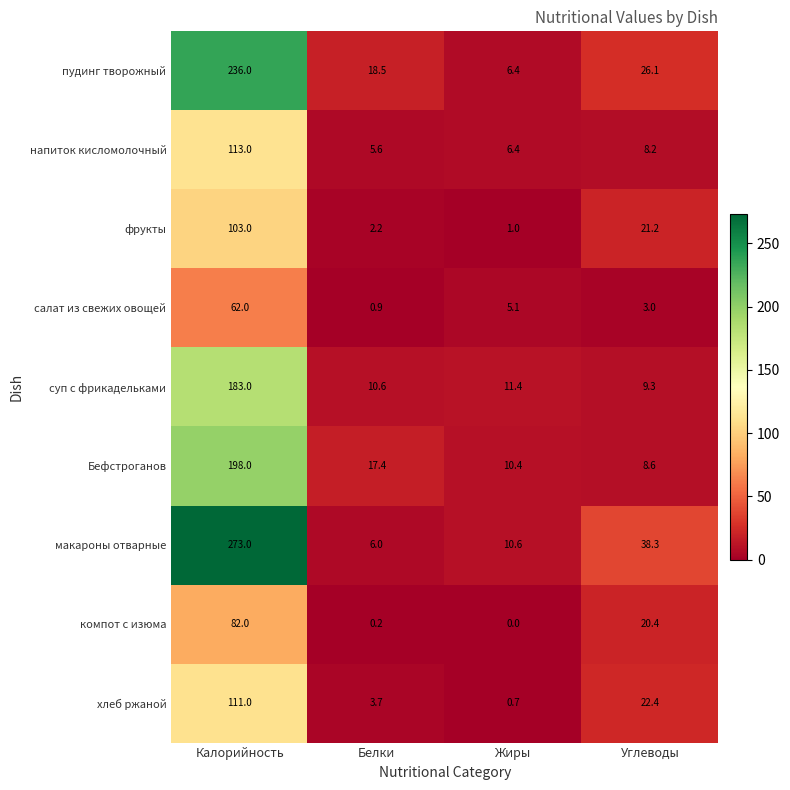

The салат из свежих овощей series shows 0.9 at Белки. True or false?

True